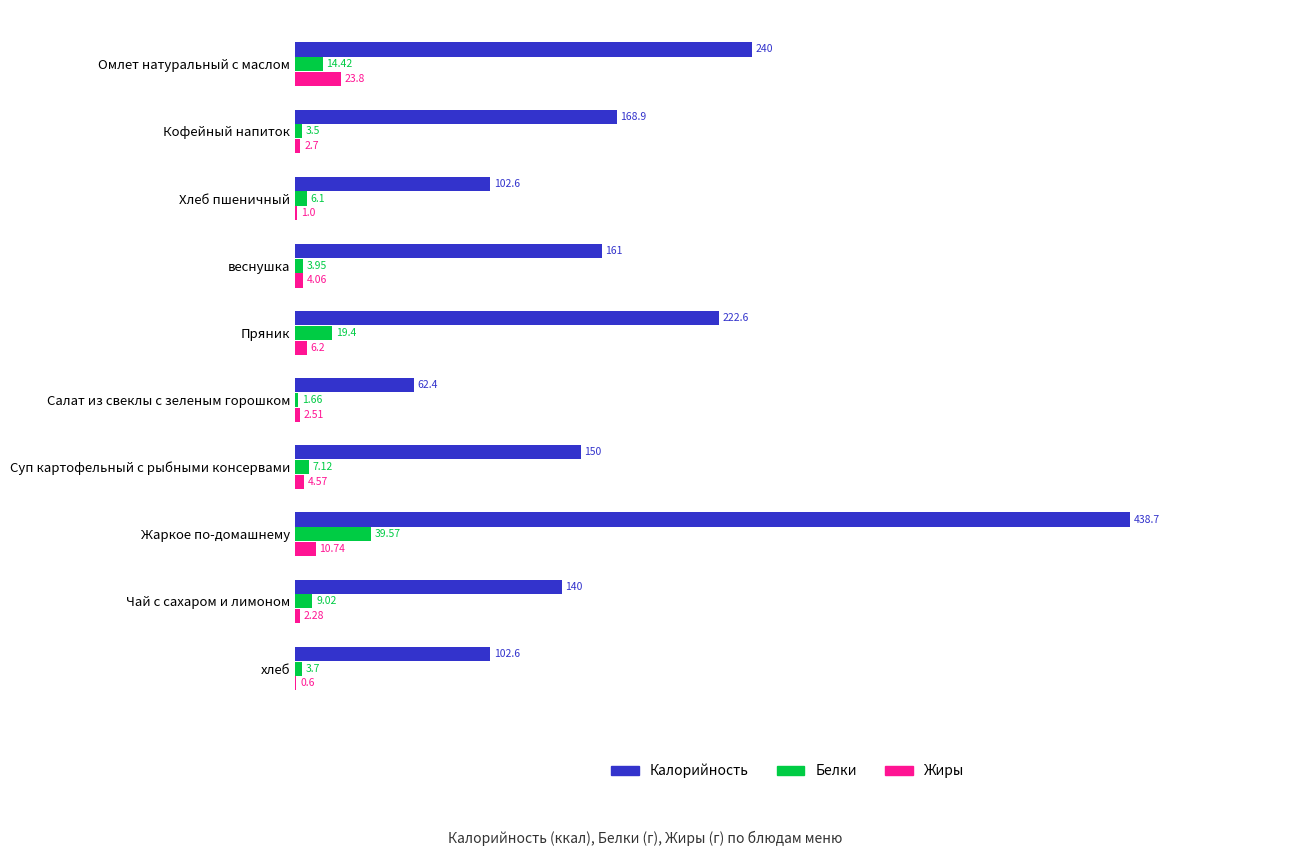

Which series has the largest total across all categories?

Калорийность